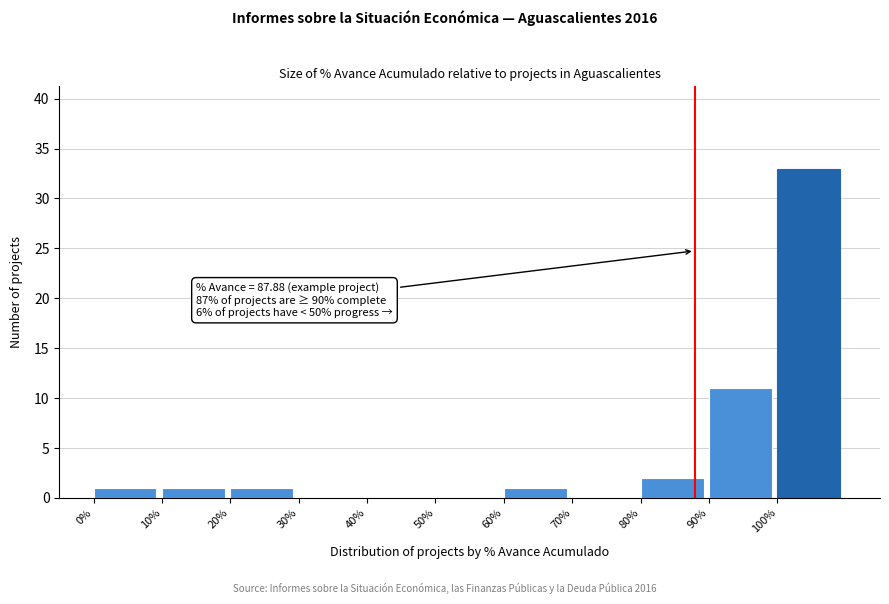

Which range on the x-axis has the tallest bar?

100 to 110